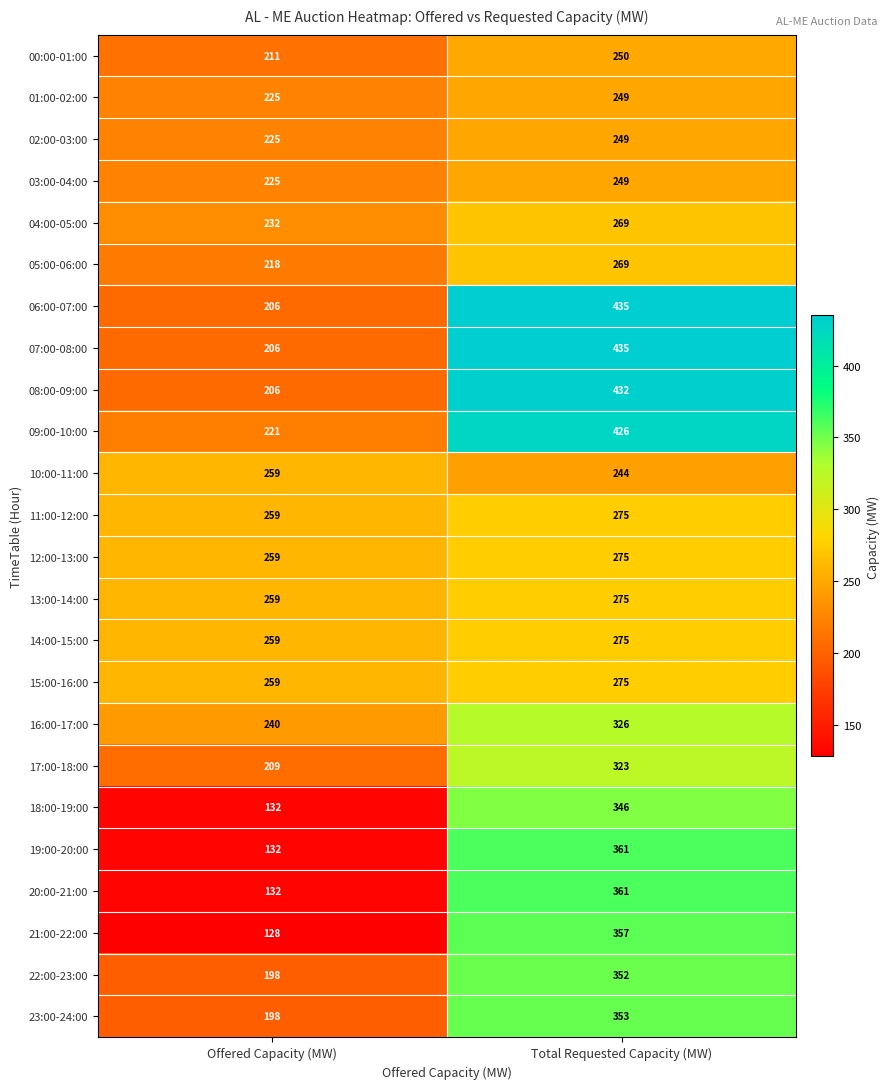

Is it true that 06:00-07:00 equals 206 at Offered Capacity (MW)?

True